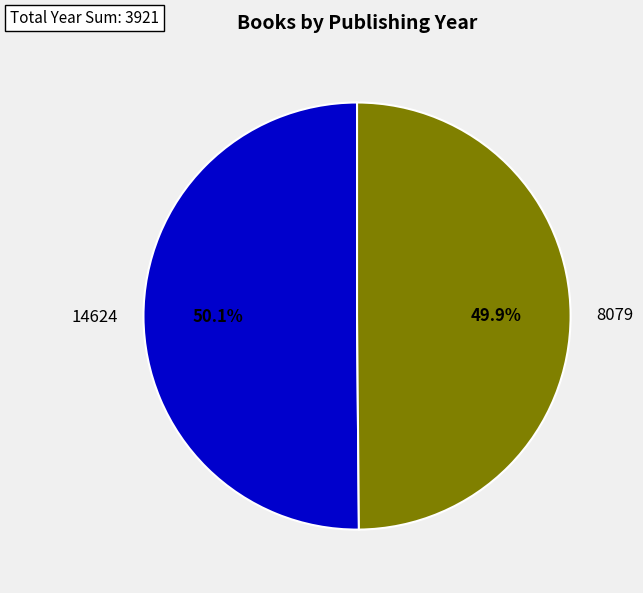

Is there a majority slice in this chart?

Yes